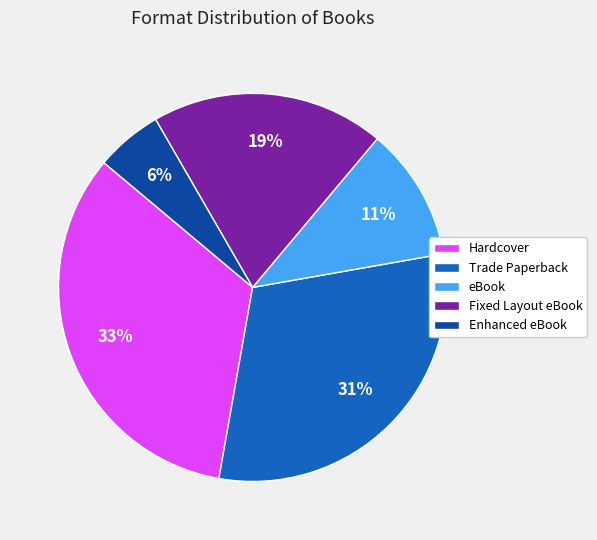

What percentage is the Fixed Layout eBook slice, to the nearest percent?

19%